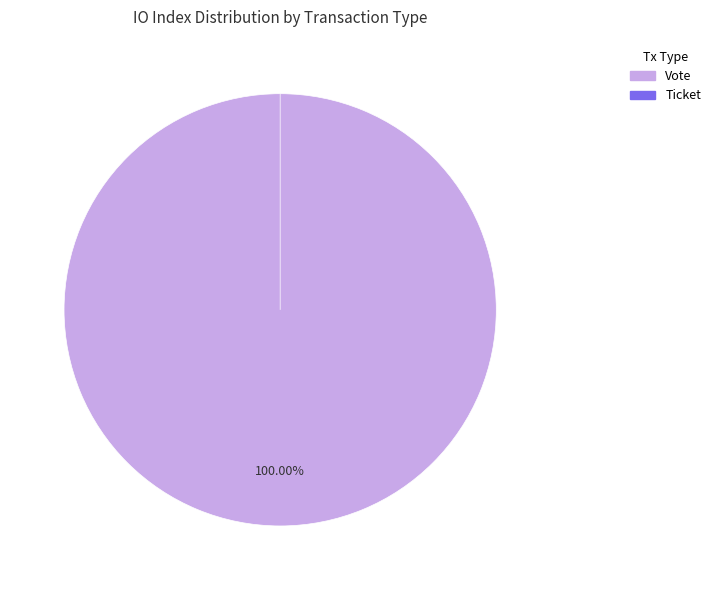

What is the change in value from Vote (io_index=1) to Ticket (io_index=0)?

-1